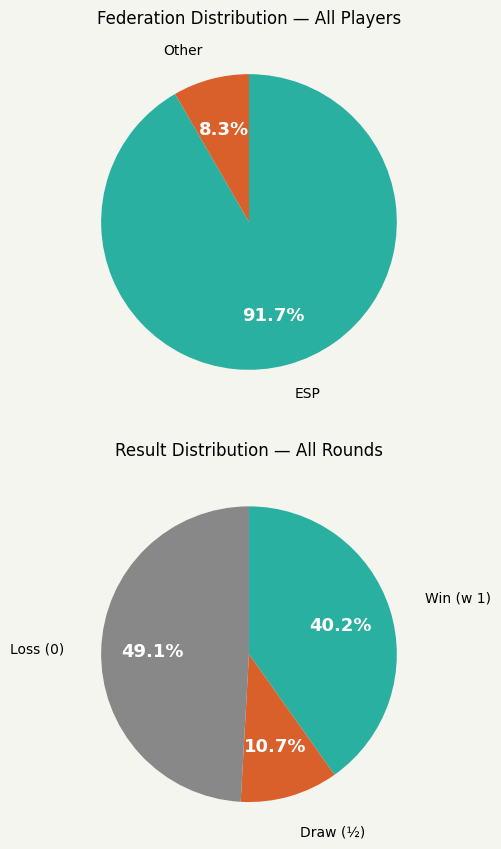

What is the smallest slice in the pie chart?

Other